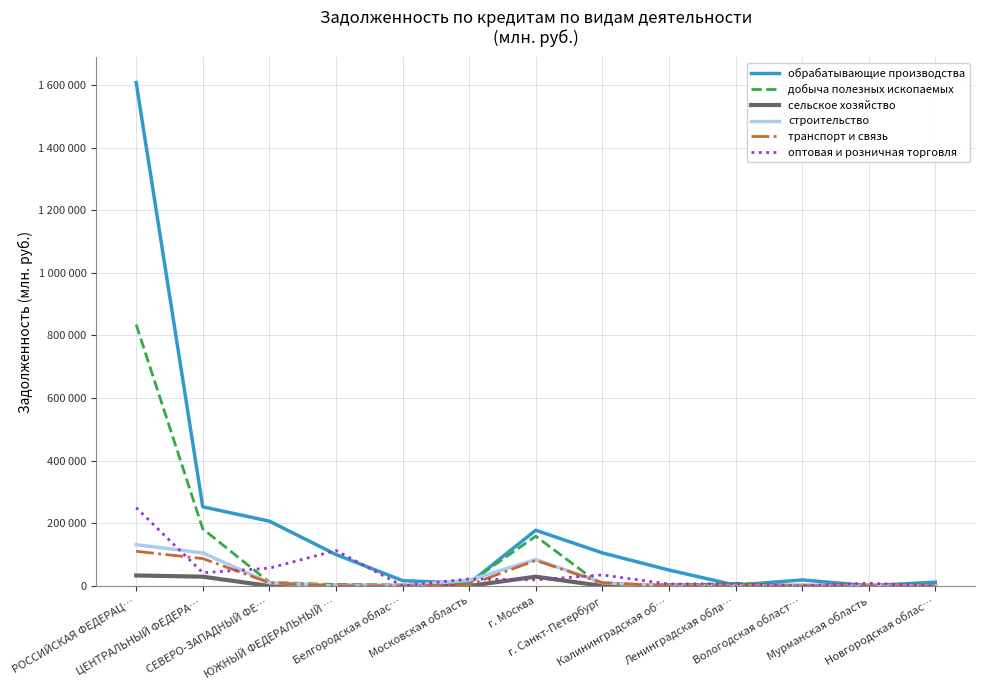

Does the chart display data point markers on the line(s)?

No